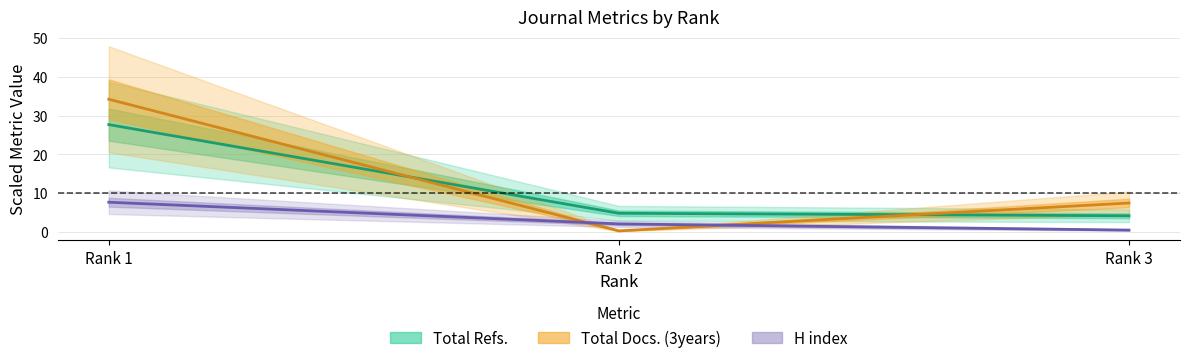

List the series in order of their peak value, highest first.

Total Docs. (3years) (center), Total Refs. (center), H index (center)